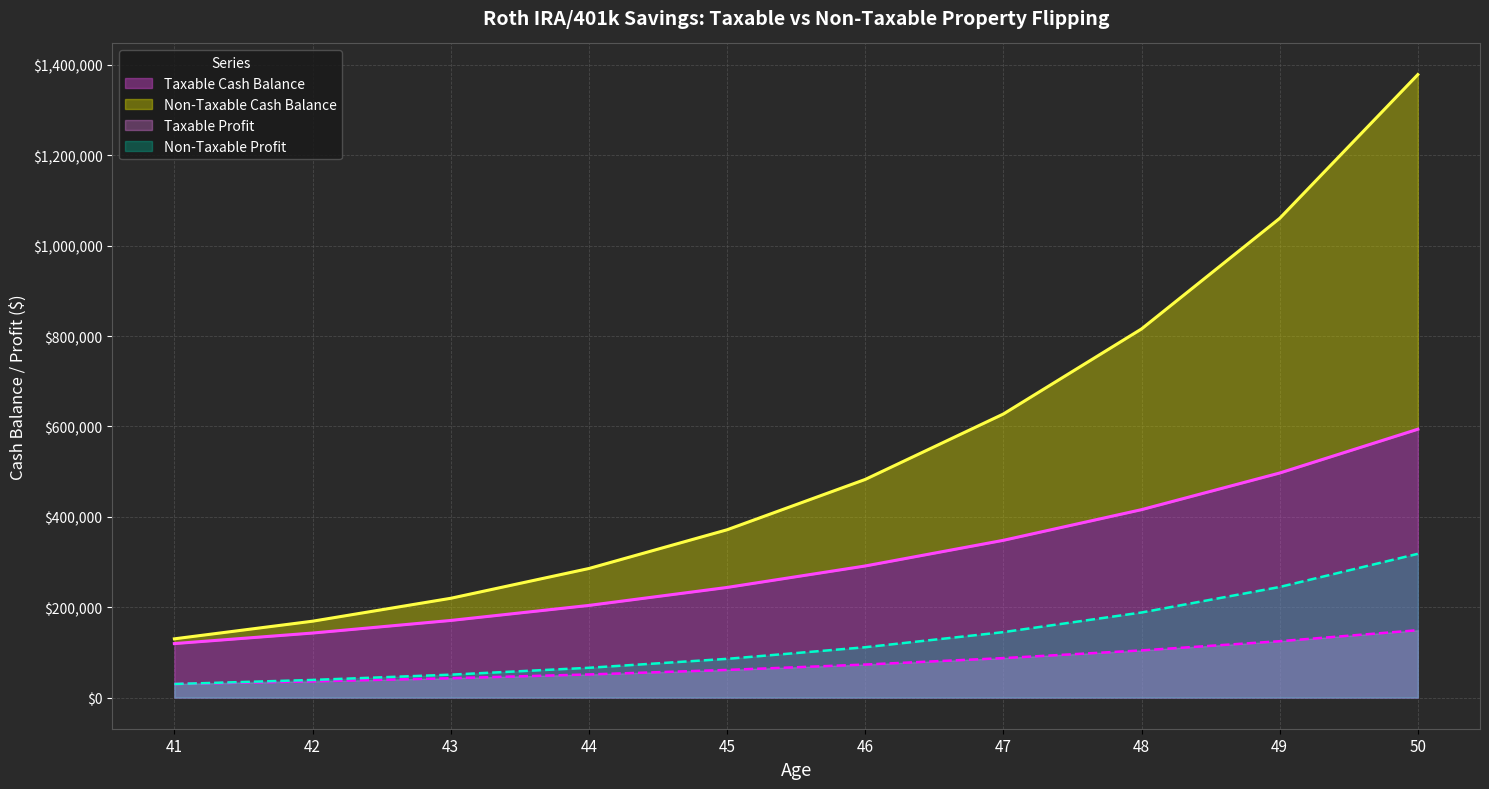

At how many categories does at least one series exceed 542044?

4